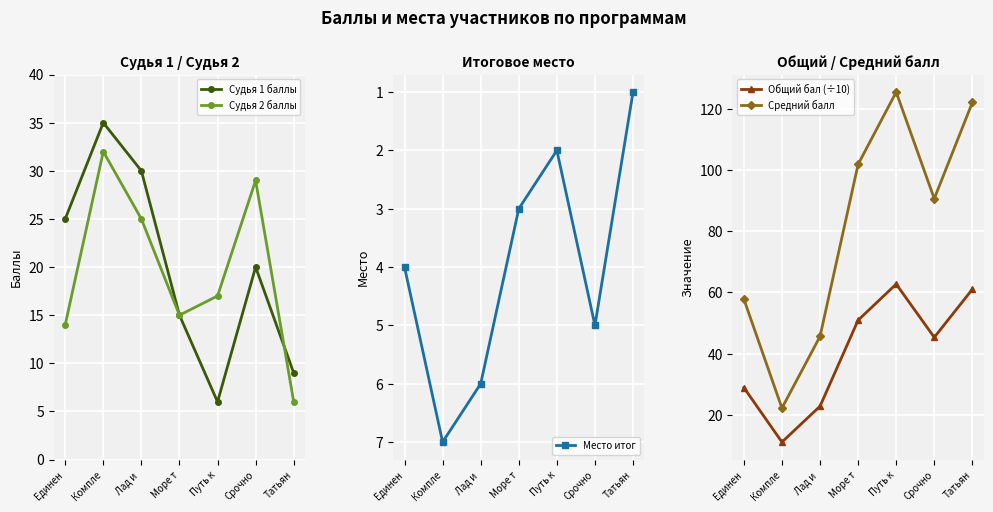

What is the average value of the Судья 1 баллы series?

20